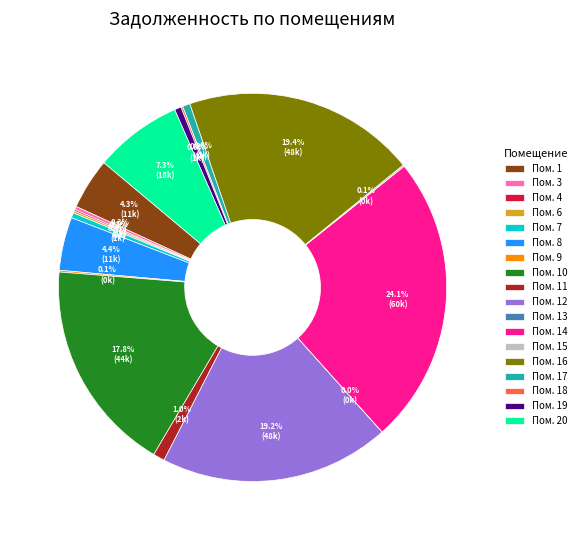

Which has a higher value, Пом. 16 or Пом. 14?

Пом. 14